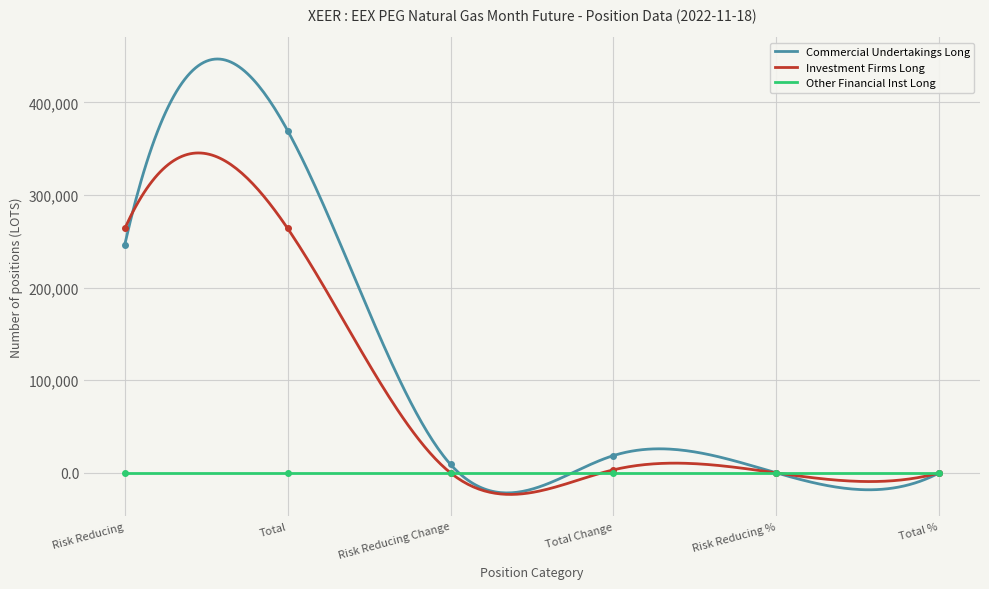

Which category has the lowest value across all series?

Risk Reducing Change